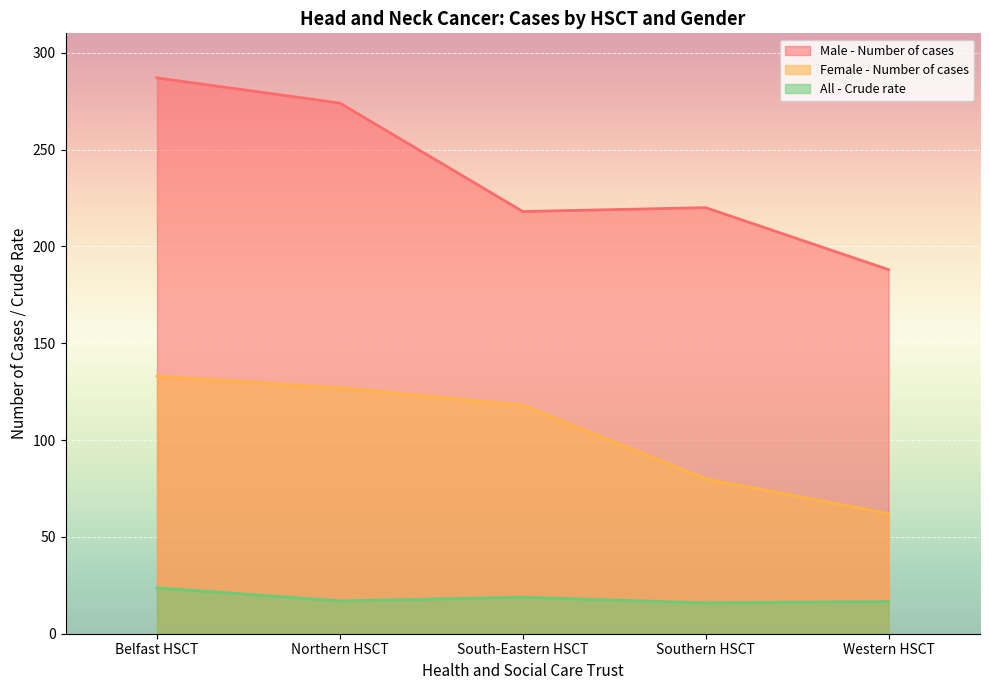

True or false: Female - Number of cases and All - Crude rate cross at least once.

False